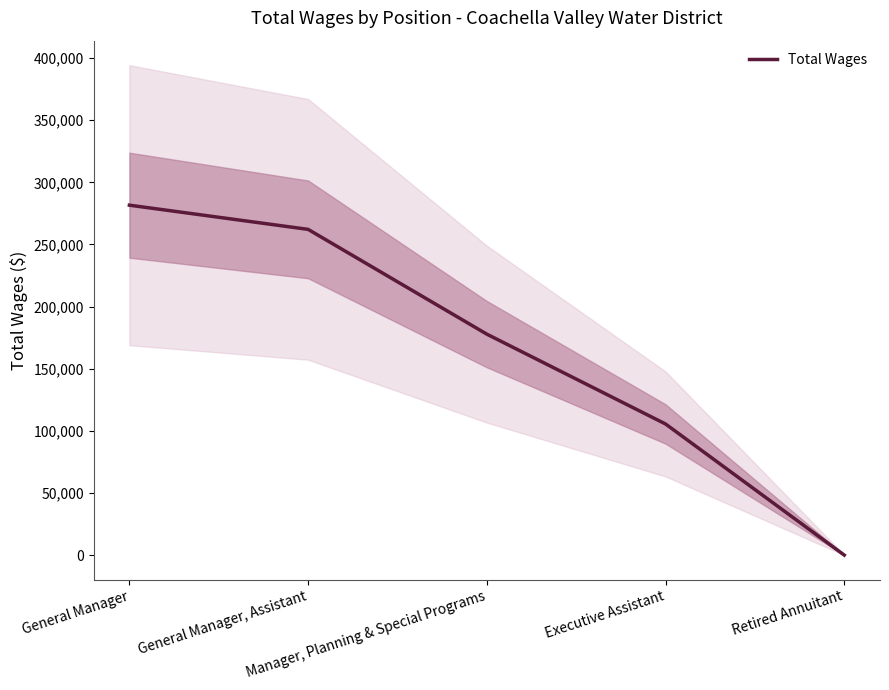

True or false: there are more than 2 points higher than both neighbors.

False